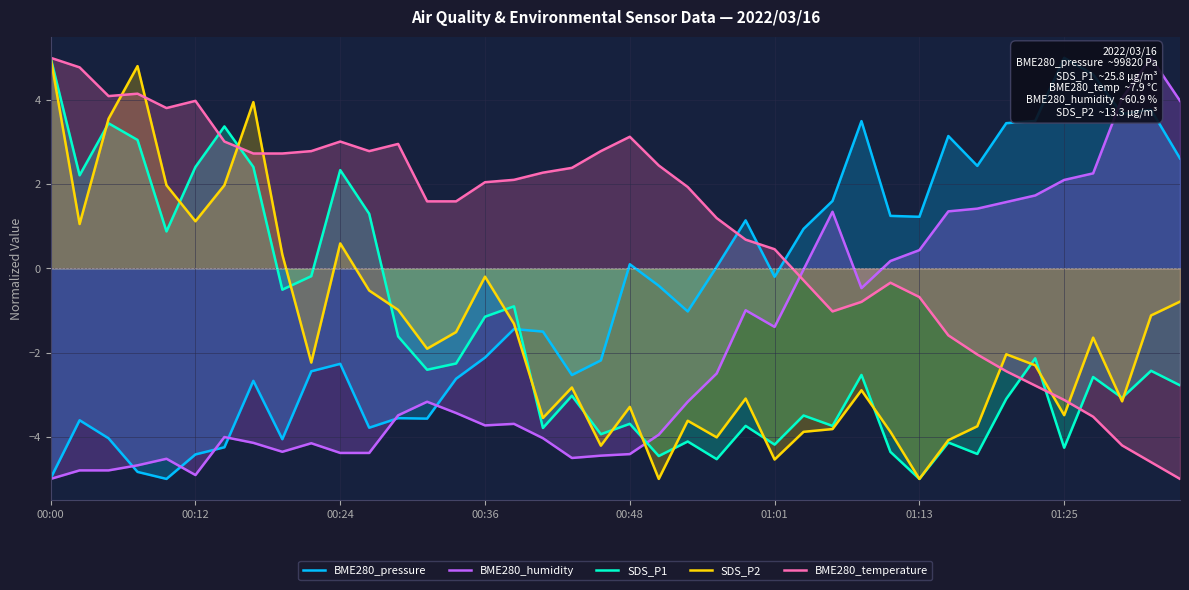

What is the difference between the highest and lowest values at 39?

9.0